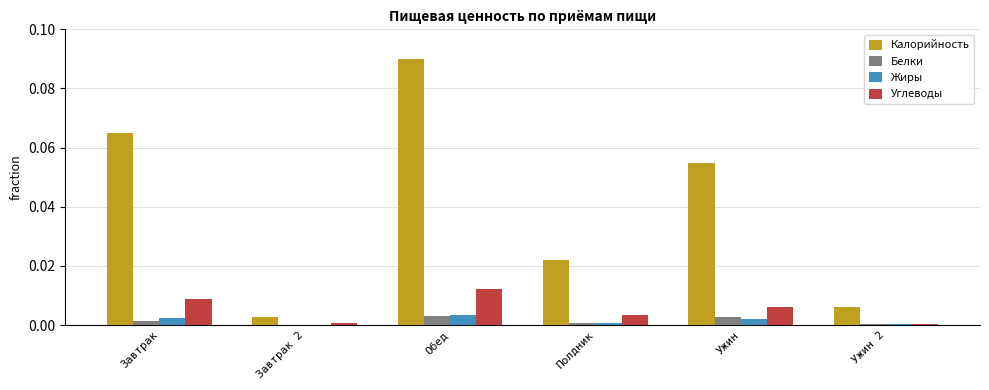

At which category is the sum across all series the highest?

Обед